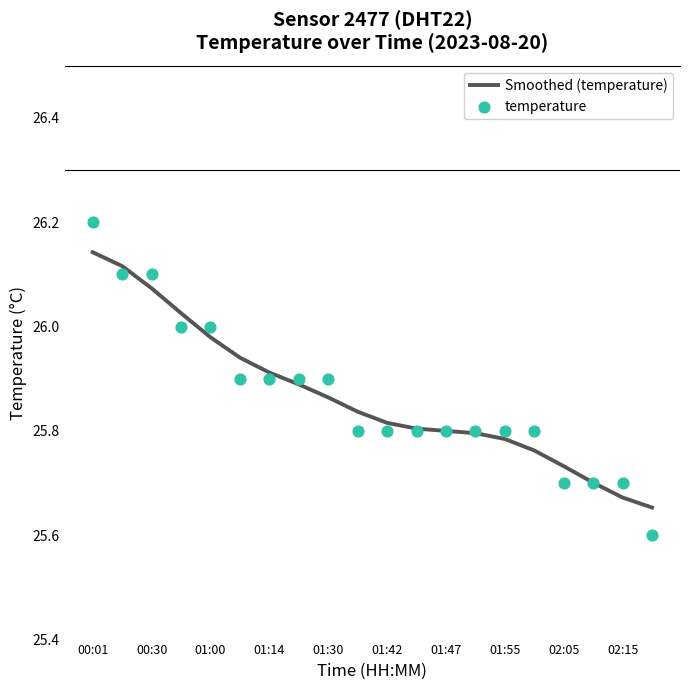

Which series has the largest total across all categories?

Smoothed (temperature)